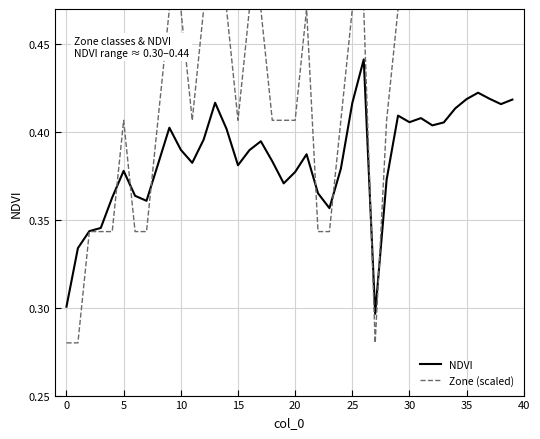

True or false: Zone (scaled) and NDVI cross at least once.

True